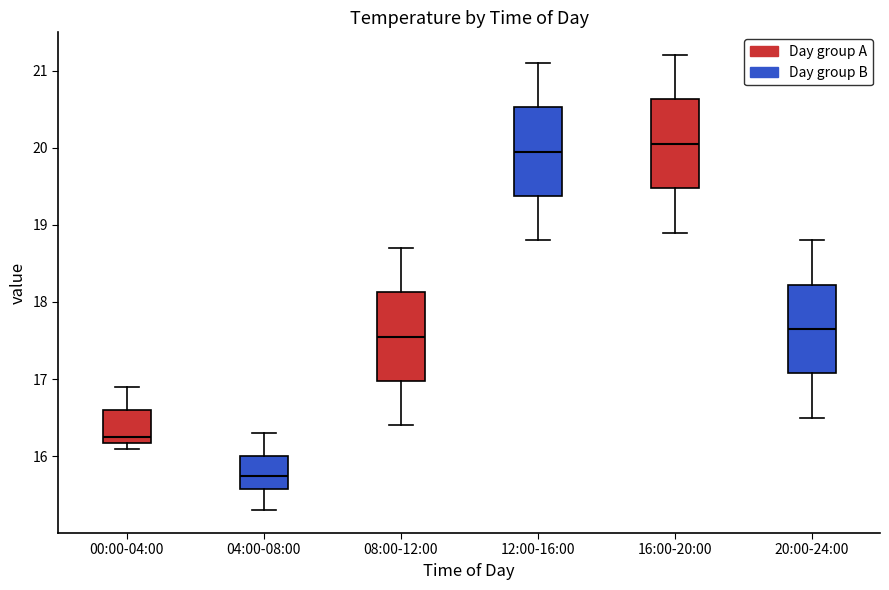

Reading left to right, transcribe this box plot: for each box, give where its median line is, the range the box spans, and where its two whiskers end, as read against the y-axis. The values are not printed on the chart, so give them approximately, as read against the axis.

00:00-04:00: median 16.3, box 16.2 to 16.6, whiskers 16.1 to 16.9
04:00-08:00: median 15.8, box 15.6 to 16.0, whiskers 15.3 to 16.3
08:00-12:00: median 17.6, box 17.0 to 18.1, whiskers 16.4 to 18.7
12:00-16:00: median 20.0, box 19.4 to 20.5, whiskers 18.8 to 21.1
16:00-20:00: median 20.1, box 19.5 to 20.6, whiskers 18.9 to 21.2
20:00-24:00: median 17.7, box 17.1 to 18.2, whiskers 16.5 to 18.8